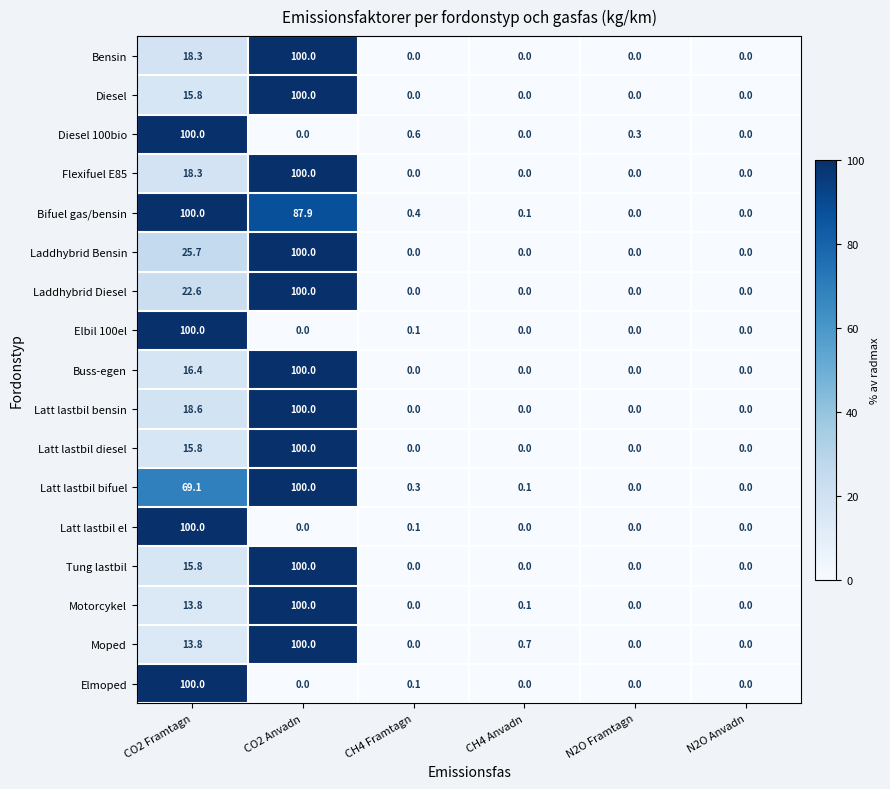

What is the maximum value for Flexifuel E85?

100.0